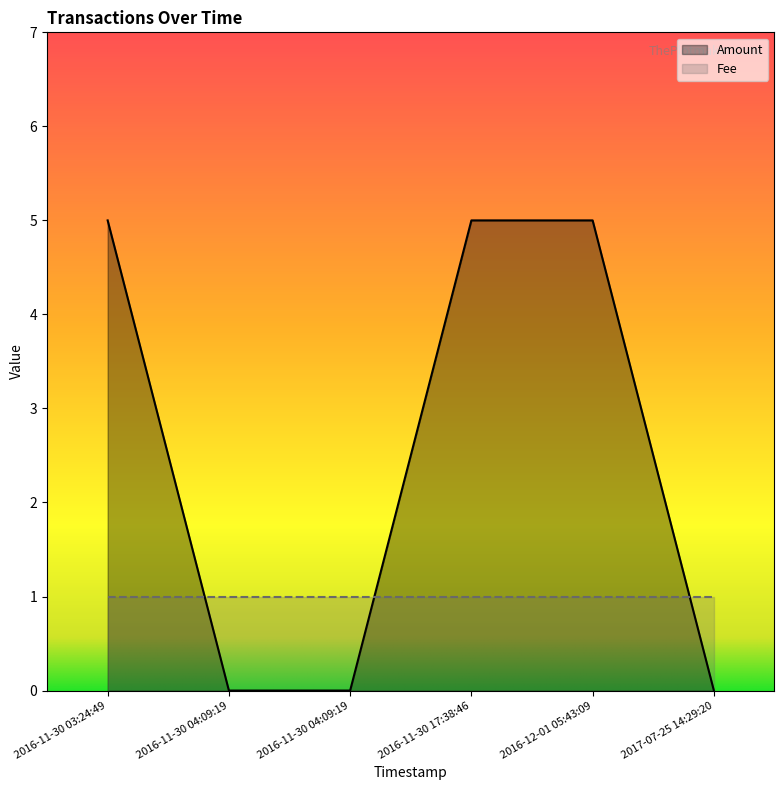

What is the label of the 2nd point from the right?

2016-12-01 05:43:09